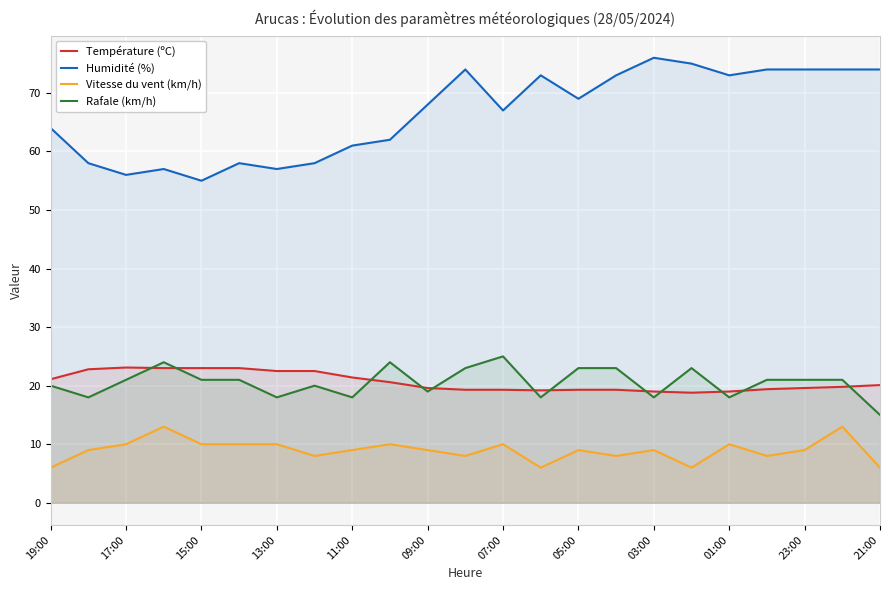

What is the smallest value displayed?

6.0